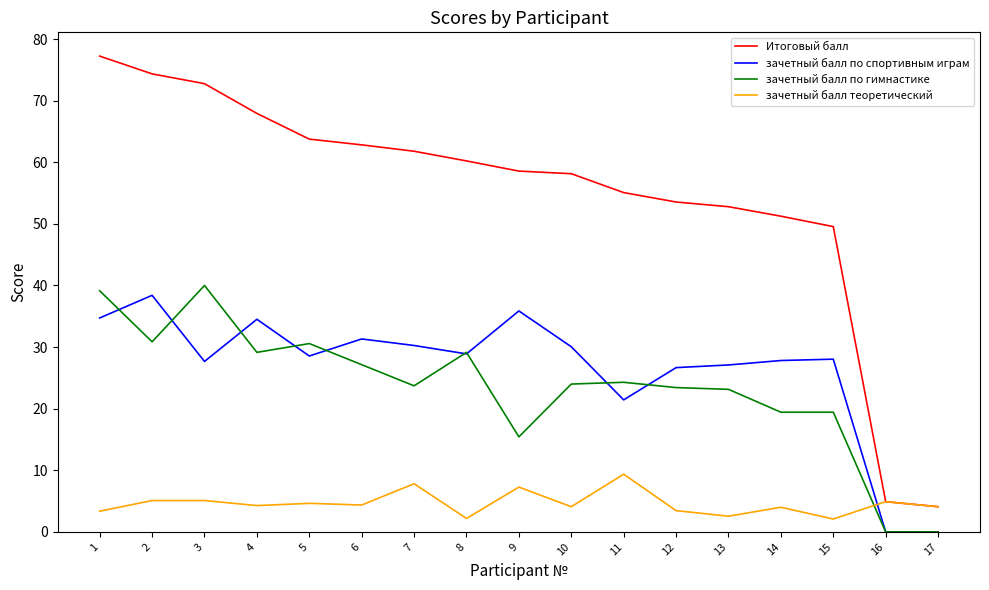

Is it true that зачетный балл по гимнастике equals 27.1 at 6?

True